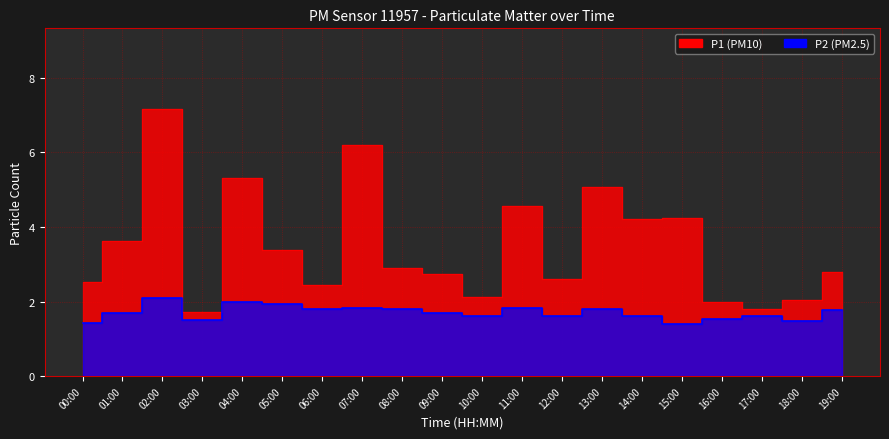

True or false: P2 has a value of 3.3 at 02:00.

False